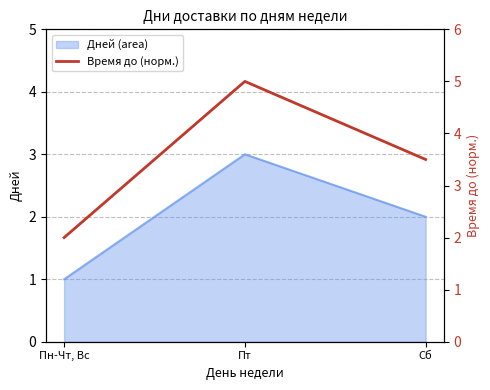

Is it true that the value at Пт is 8.4?

False